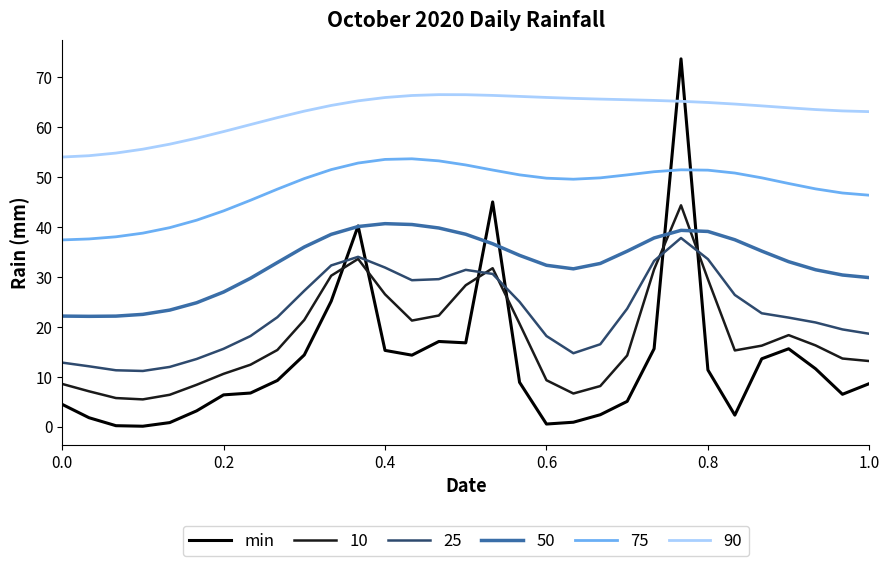

What is the greatest value displayed?

73.7